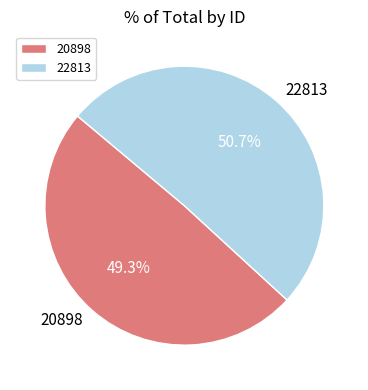

Is there any slice that represents more than half of the pie?

Yes